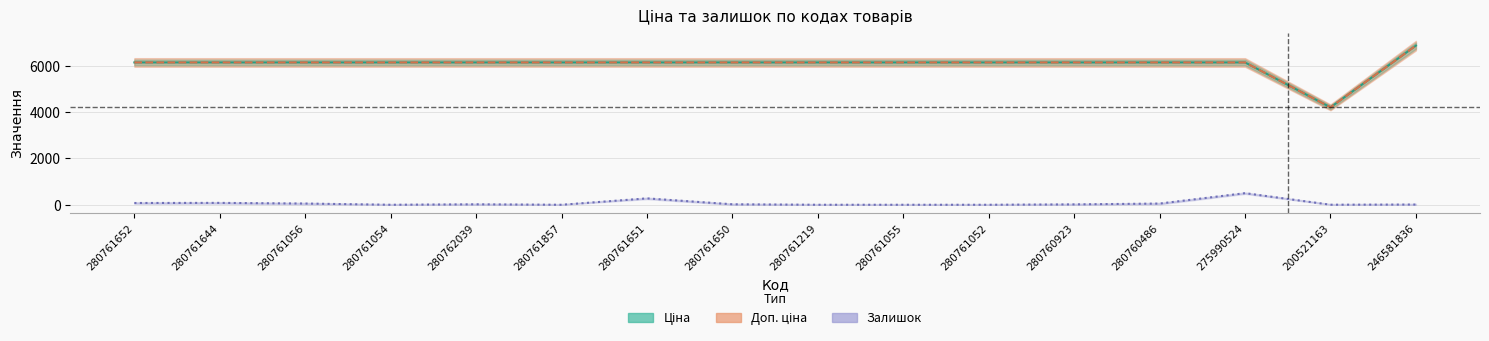

At which category does Залишок reach its first local valley?

280761054